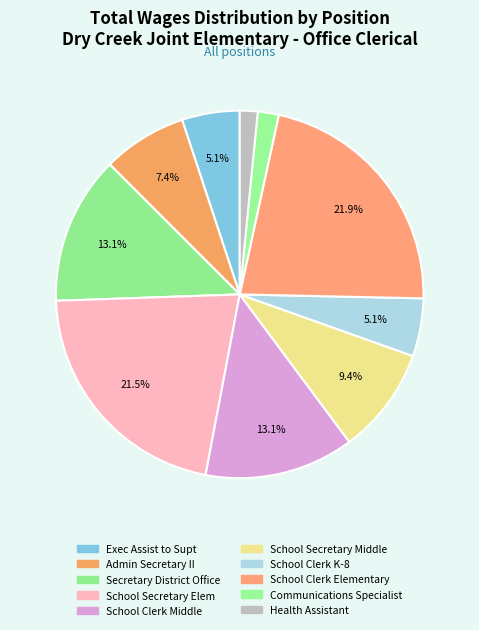

How many slices are in this pie chart?

10